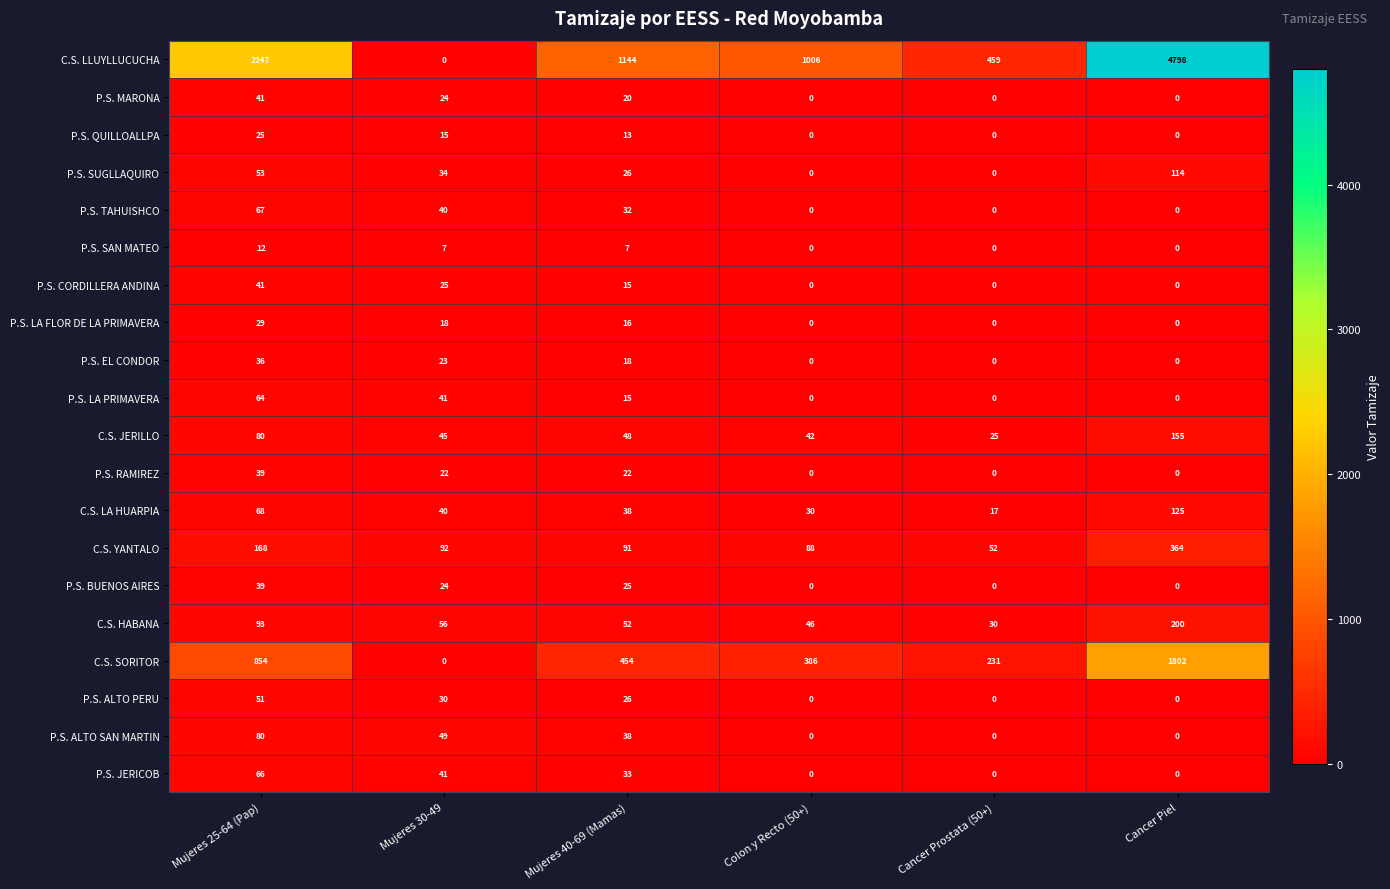

What is the difference between the maximum and second lowest values in the P.S. EL CONDOR series?

36